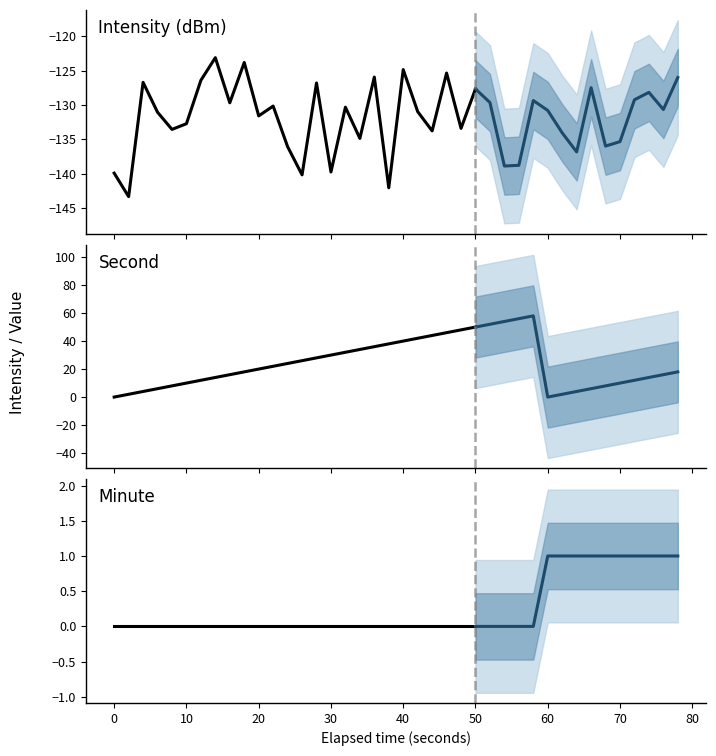

Reading left to right, list all the values displayed in this chart.

intensity(dBm): 0=-139.9	1=-143.3	2=-126.7	3=-131.1	4=-133.6	5=-132.7	6=-126.4	7=-123.1	8=-129.7	9=-123.8	10=-131.6	11=-130.2	12=-136.1	13=-140.2	14=-126.8	15=-139.7	16=-130.3	17=-134.9	18=-125.9	19=-142.0	20=-124.9	21=-131.0	22=-133.8	23=-125.4	24=-133.4	25=-127.7	26=-129.6	27=-138.9	28=-138.8	29=-129.3	30=-130.8	31=-134.1	32=-136.8	33=-127.5	34=-136.0	35=-135.3	36=-129.2	37=-128.2	38=-130.7	39=-126.0
second: 0=0.0	1=2.0	2=4.0	3=6.0	4=8.0	5=10.0	6=12.0	7=14.0	8=16.0	9=18.0	10=20.0	11=22.0	12=24.0	13=26.0	14=28.0	15=30.0	16=32.0	17=34.0	18=36.0	19=38.0	20=40.0	21=42.0	22=44.0	23=46.0	24=48.0	25=50.0	26=52.0	27=54.0	28=56.0	29=58.0	30=0.0	31=2.0	32=4.0	33=6.0	34=8.0	35=10.0	36=12.0	37=14.0	38=16.0	39=18.0
minute: 0=0.0	1=0.0	2=0.0	3=0.0	4=0.0	5=0.0	6=0.0	7=0.0	8=0.0	9=0.0	10=0.0	11=0.0	12=0.0	13=0.0	14=0.0	15=0.0	16=0.0	17=0.0	18=0.0	19=0.0	20=0.0	21=0.0	22=0.0	23=0.0	24=0.0	25=0.0	26=0.0	27=0.0	28=0.0	29=0.0	30=1.0	31=1.0	32=1.0	33=1.0	34=1.0	35=1.0	36=1.0	37=1.0	38=1.0	39=1.0